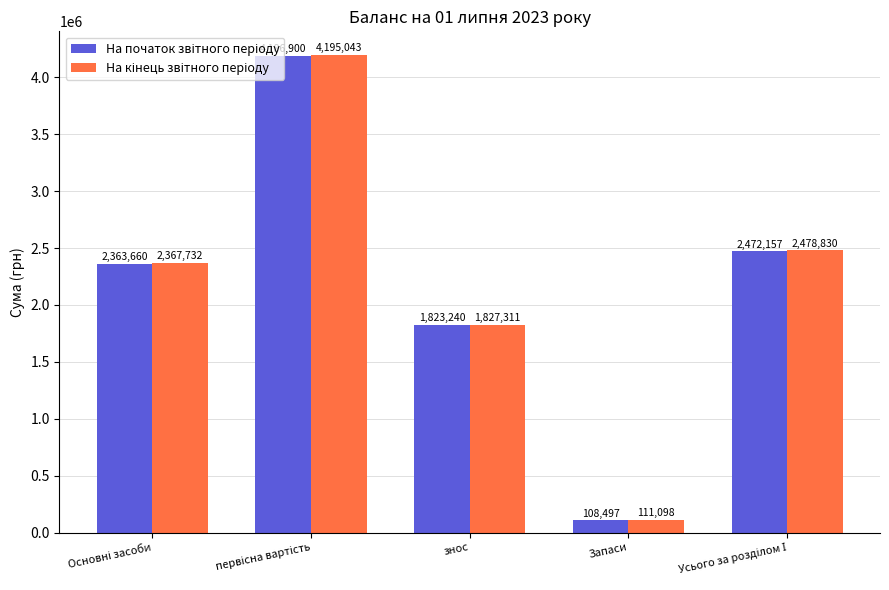

What is the difference between the highest and lowest values at Запаси?

2601